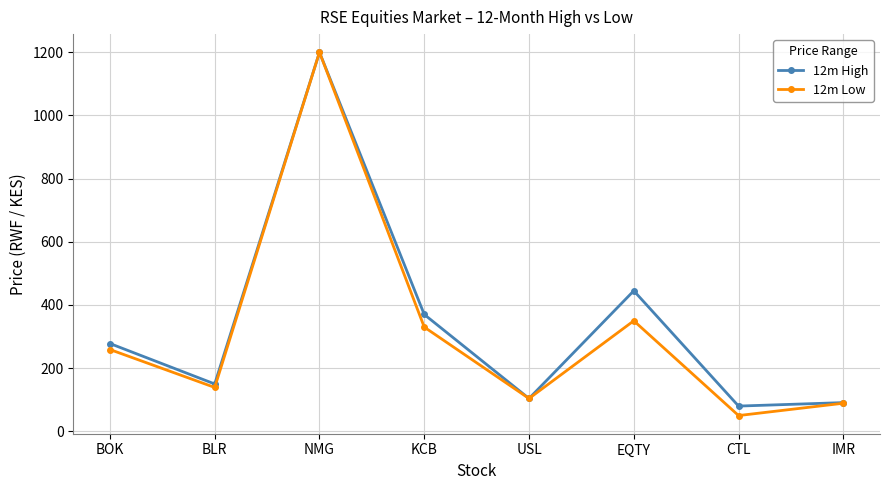

Where is 12m High nearest to the value 640?

EQTY